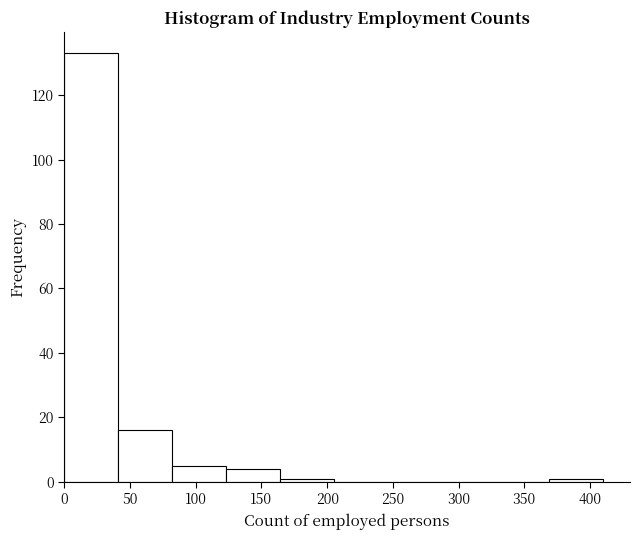

Reading left to right, list every bar in this chart as the range it spans on the x-axis followed by its height. Neither the bar edges nor the heights are printed on the chart, so give them approximately, as read against the axes.

0 to 41: 134
41 to 82: 16
82 to 123: 6
123 to 164: 4
164 to 205: under 2
205 to 246: 0
246 to 287: 0
287 to 328: 0
328 to 369: 0
369 to 410: under 2